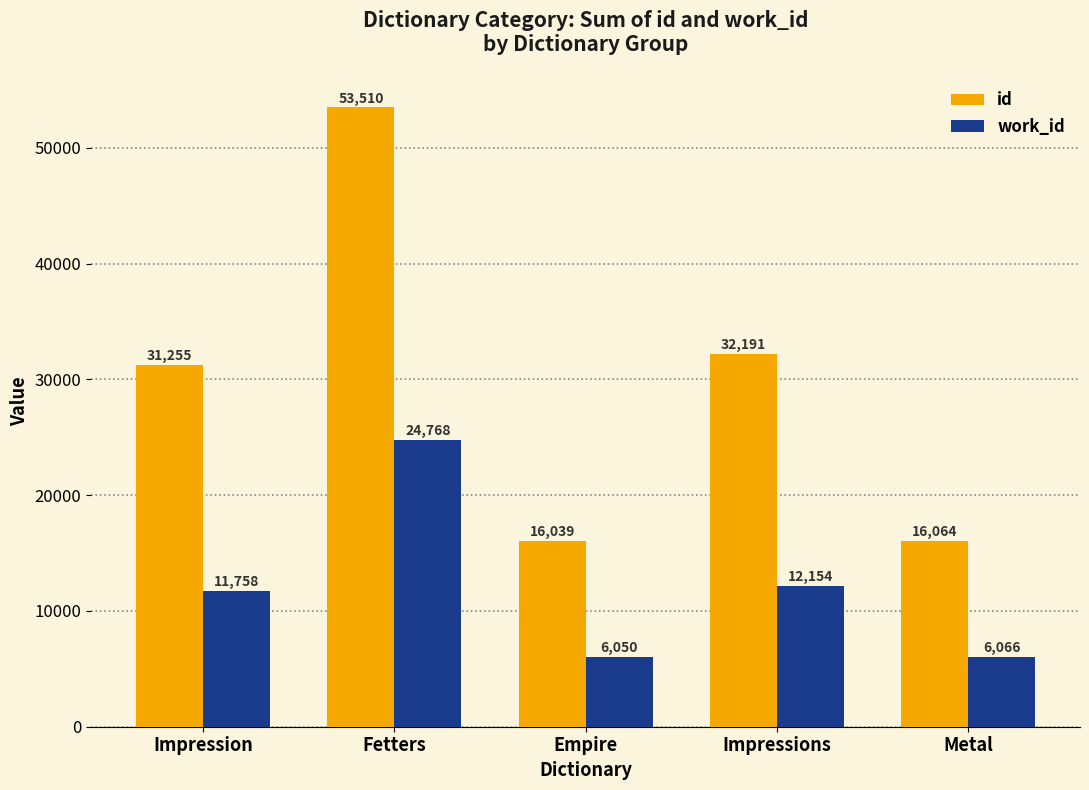

Reading left to right, extract all data points from this chart.

id: Impression=31255	Fetters=53510	Empire=16039	Impressions=32191	Metal=16064
work_id: Impression=11758	Fetters=24768	Empire=6050	Impressions=12154	Metal=6066